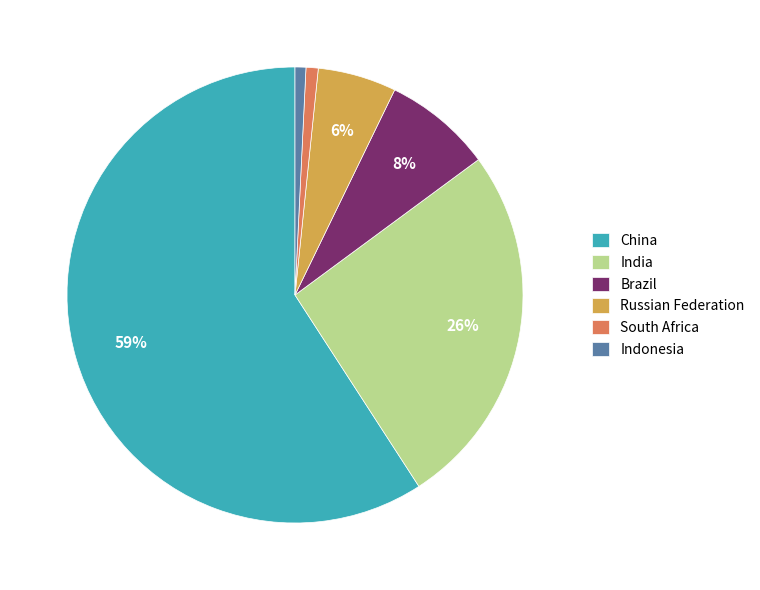

Is there a majority slice in this chart?

Yes